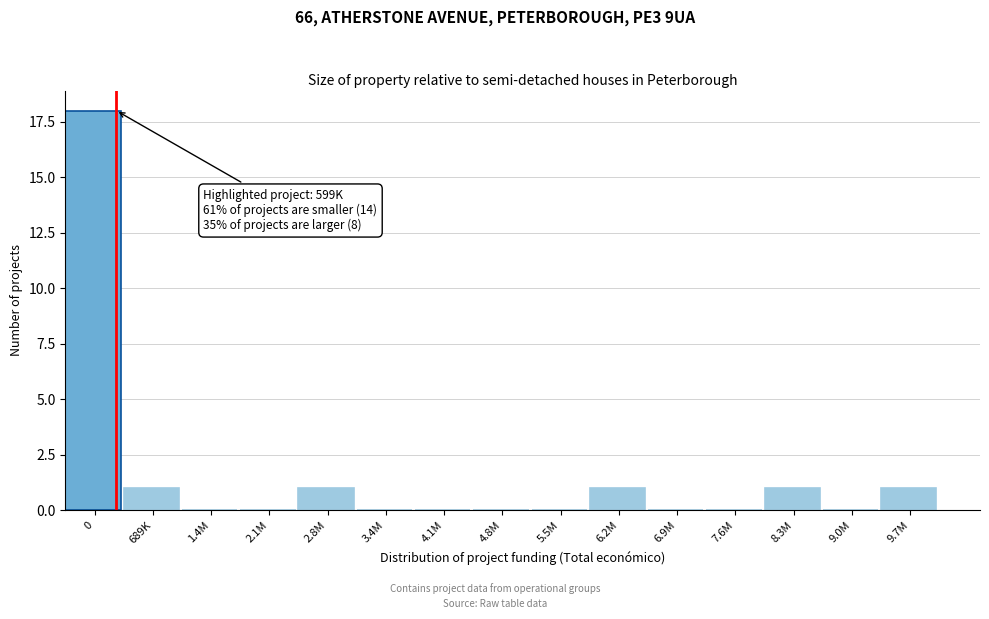

Reading left to right, list all the values displayed in this chart.

0=18	689K=1	1.4M=0	2.1M=0	2.8M=1	3.4M=0	4.1M=0	4.8M=0	5.5M=0	6.2M=1	6.9M=0	7.6M=0	8.3M=1	9.0M=0	9.7M=1